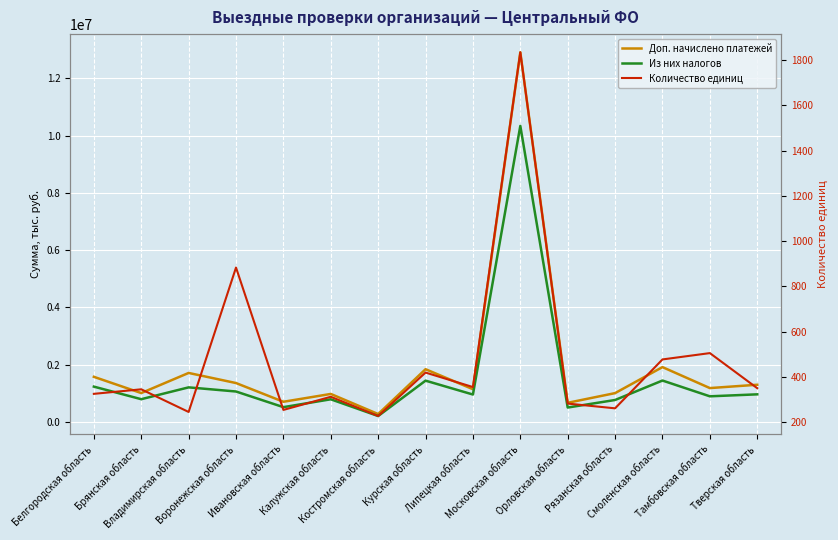

How many interior local peaks does the Доп. начислено платежей series have?

5